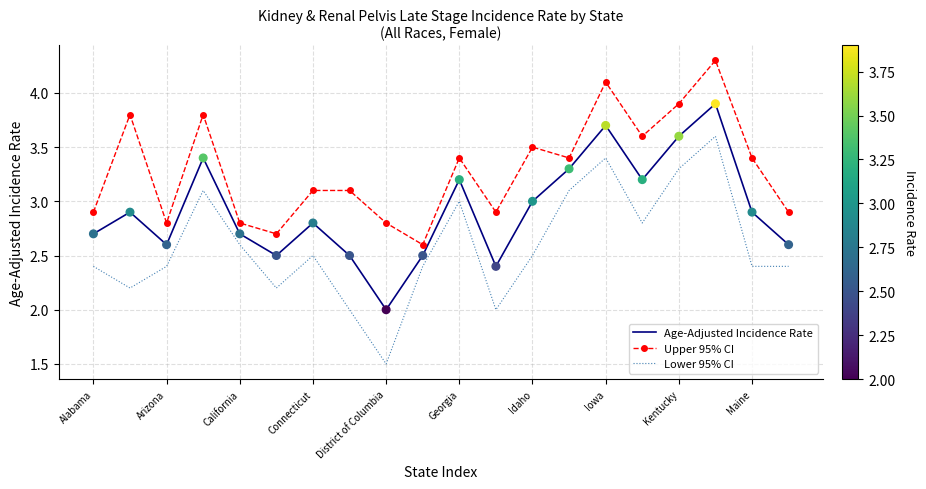

At how many categories does at least one series exceed 2?

20